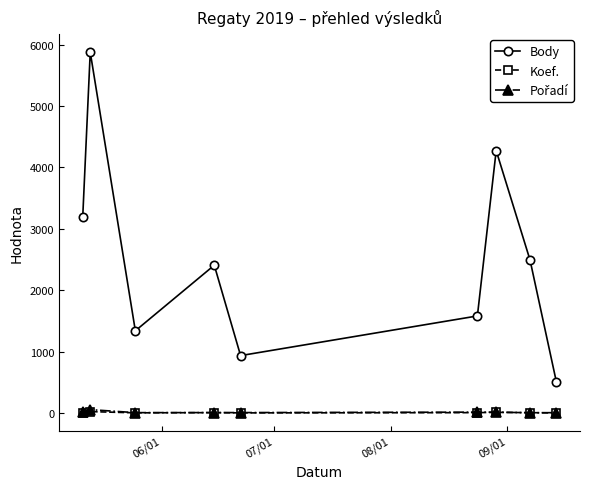

In Body, how many points are lower than both neighbors (excluding endpoints)?

2